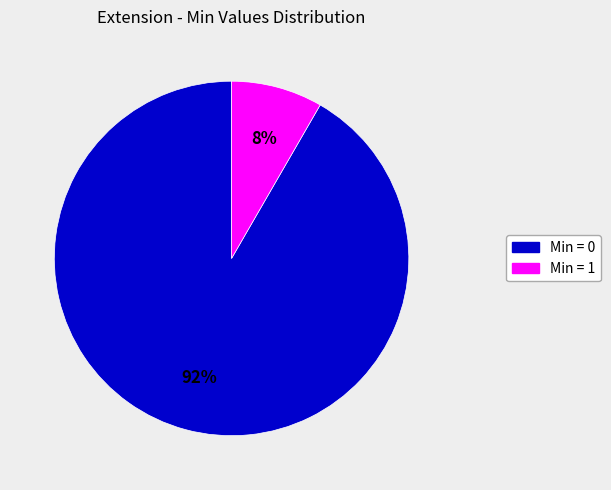

To the nearest percent, what is the average slice percentage?

50%